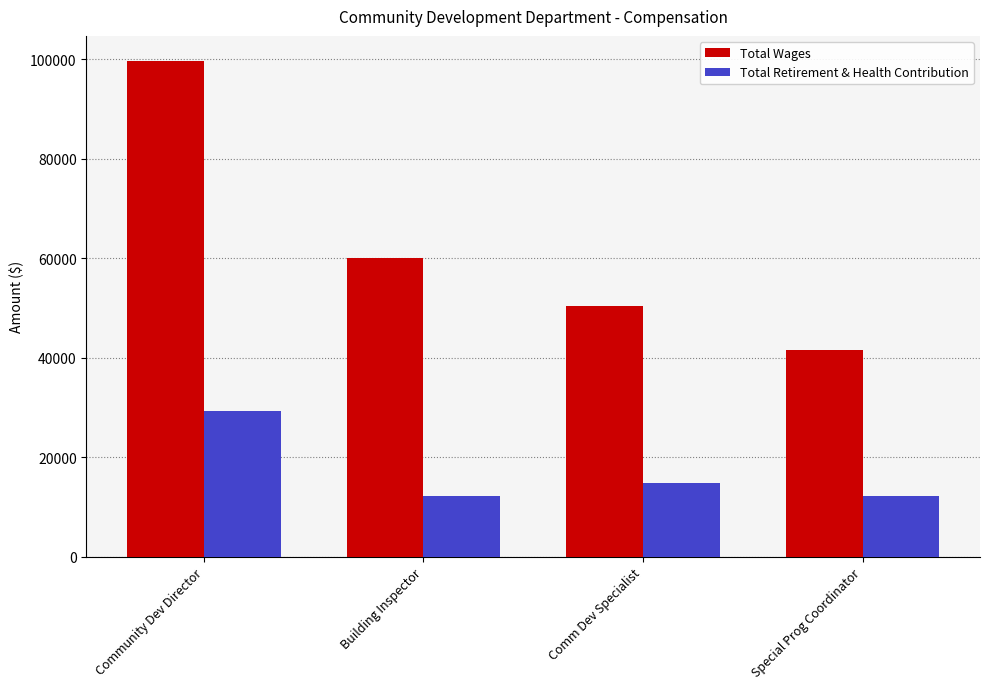

At which label does Total Retirement & Health Contribution reach its peak?

Community Dev Director